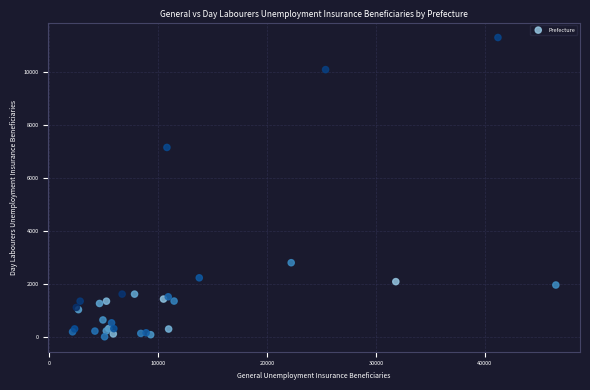

What Y value in the scatter plot is closest to 5647?

7143